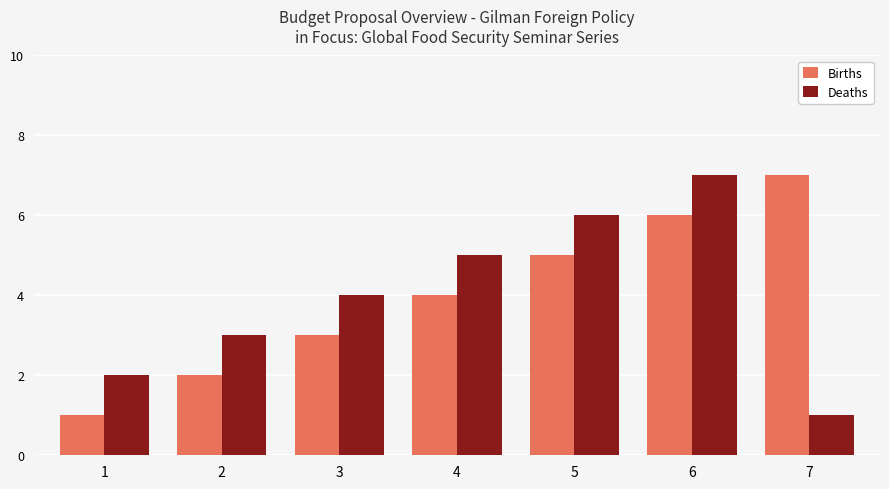

How many values in the Deaths series are below 4?

3